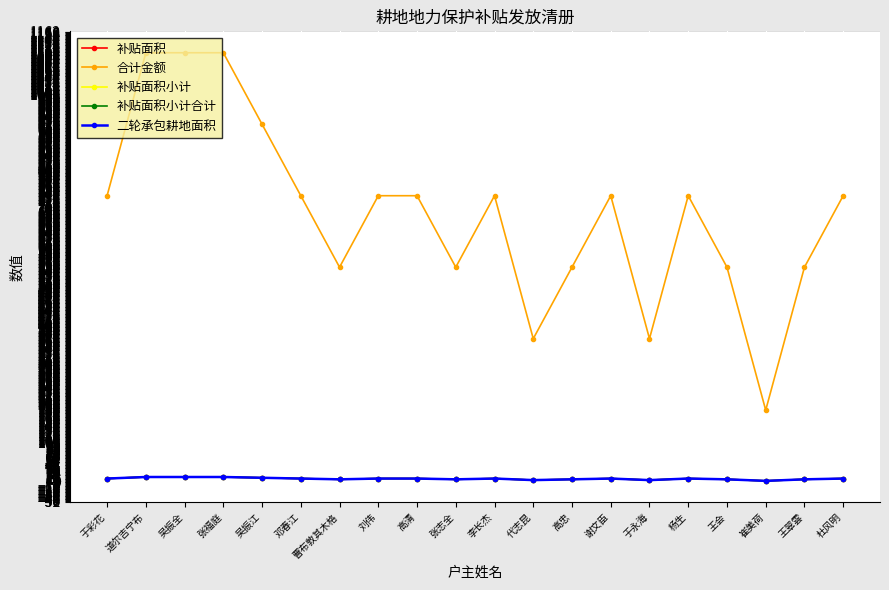

What is the highest value of the 补贴面积小计 series?

12.0